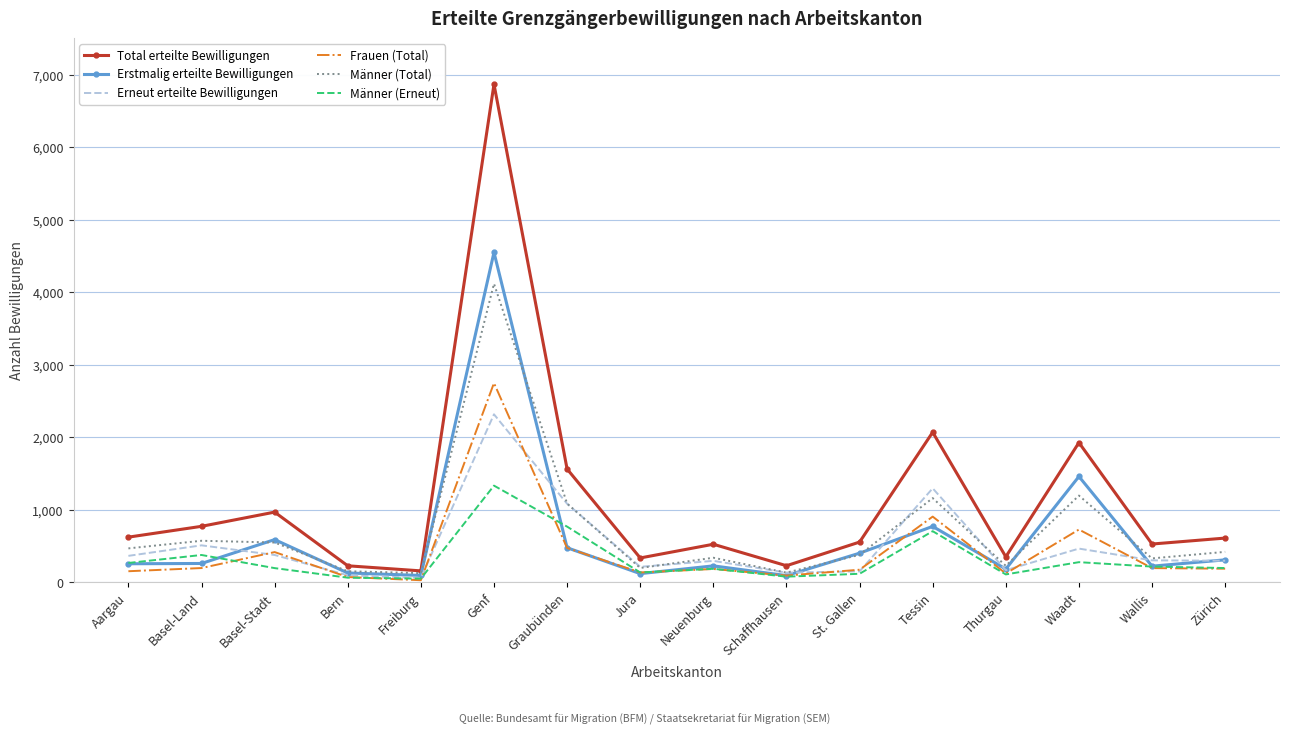

What is the difference between the second highest and minimum values in the Frauen (Total) series?

877